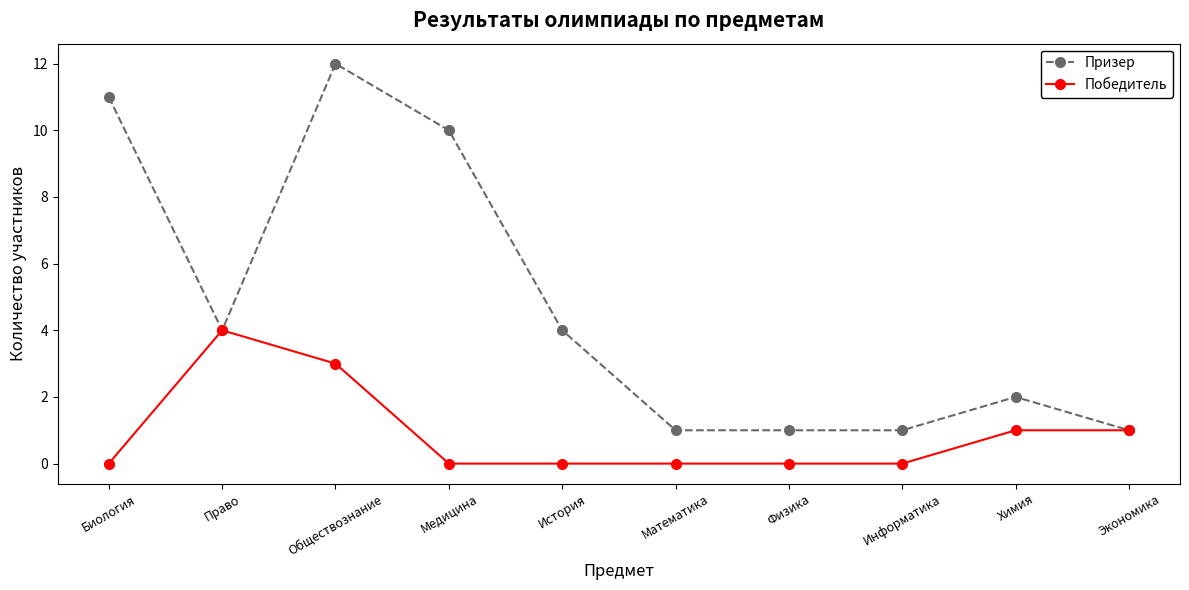

What is the greatest value displayed?

12